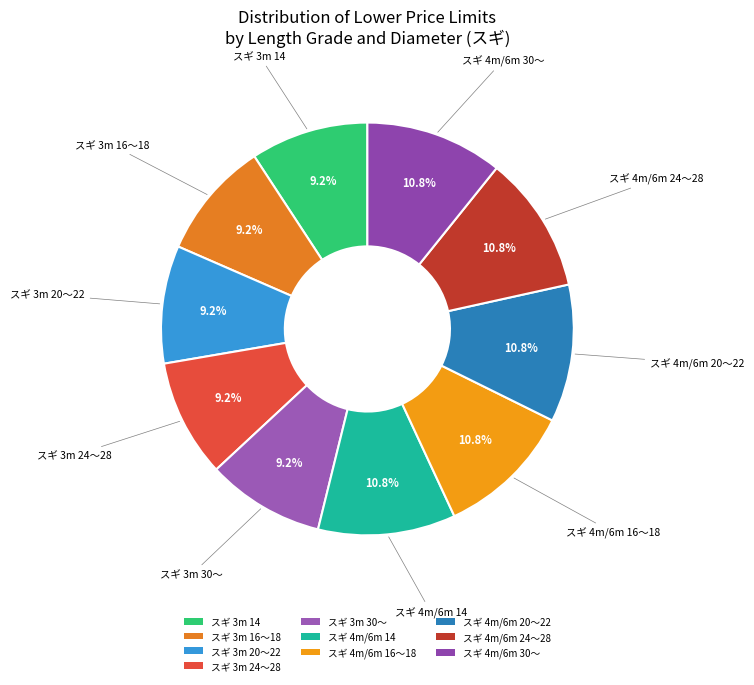

True or false: スギ 4m/6m 24～28 accounts for 11% of the total.

True